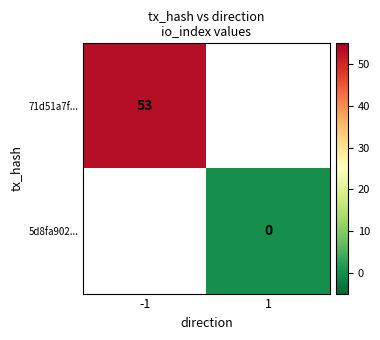

Is the value of 5d8fa902... at 1 greater than the value of 71d51a7f... at -1?

No